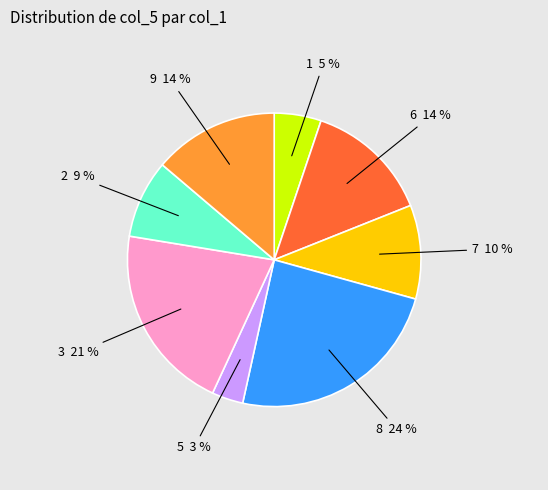

Does any single category account for the majority?

No